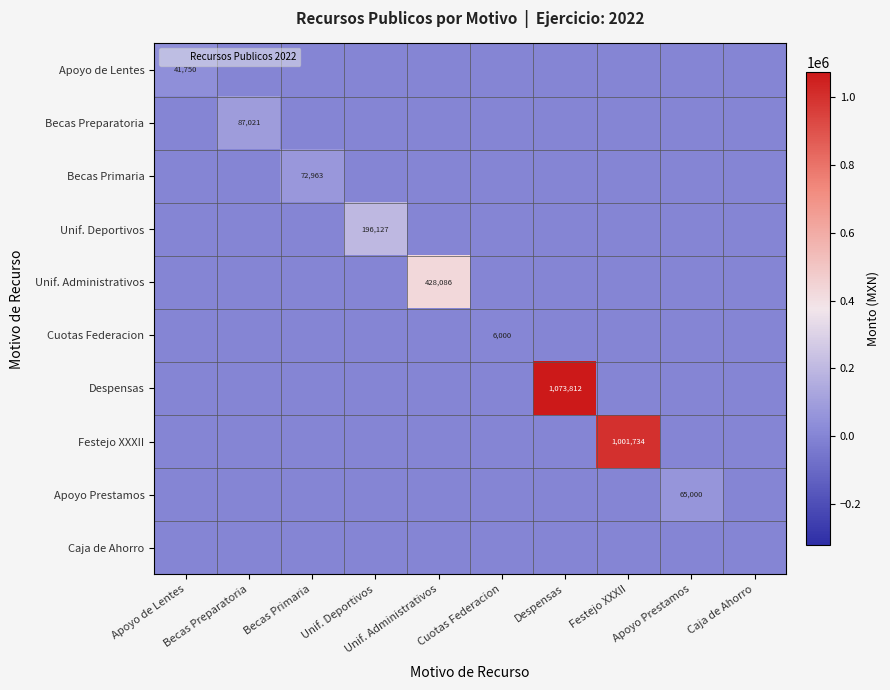

Which category has the highest value in the Becas Primaria series?

Becas Primaria